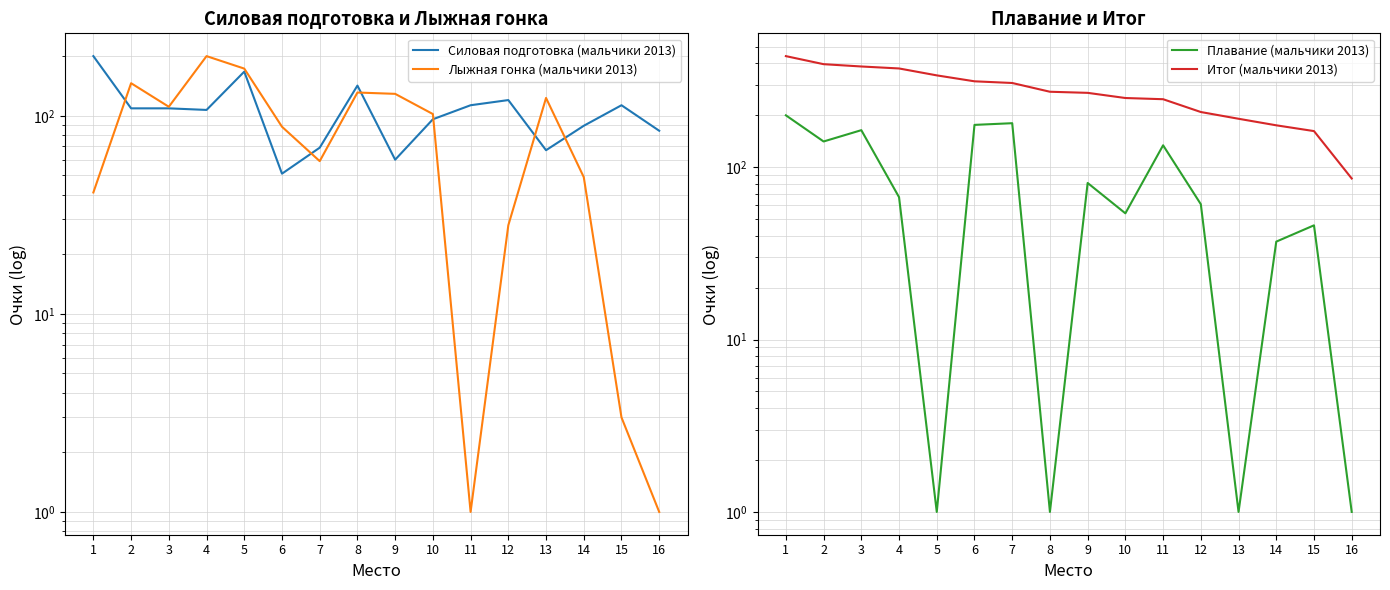

At how many categories does at least one series exceed 217?

11